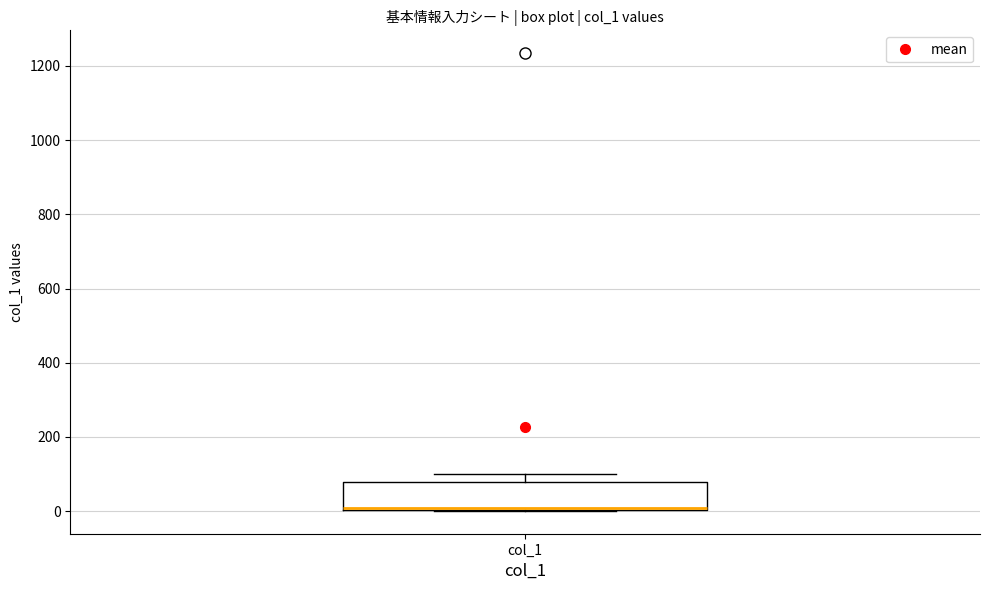

Read this box plot against the y-axis: the position of the median line, the range covered by the box, and the ends of both whiskers. The values are not printed on the chart, so give them approximately, as read against the axis.

median 20, box 0 to 80, whiskers 0 to 100